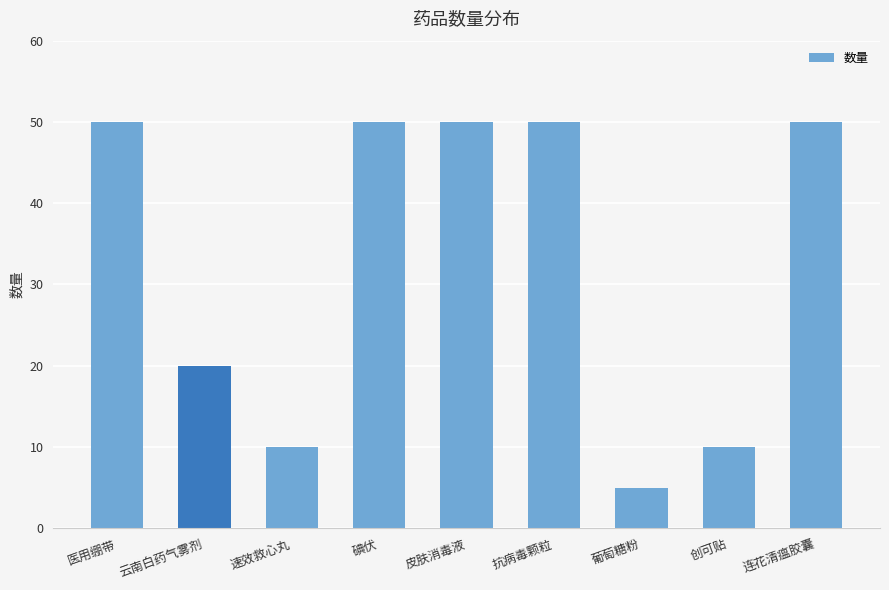

Reading left to right, transcribe all the data shown in this chart.

50	20	10	50	50	50	5	10	50